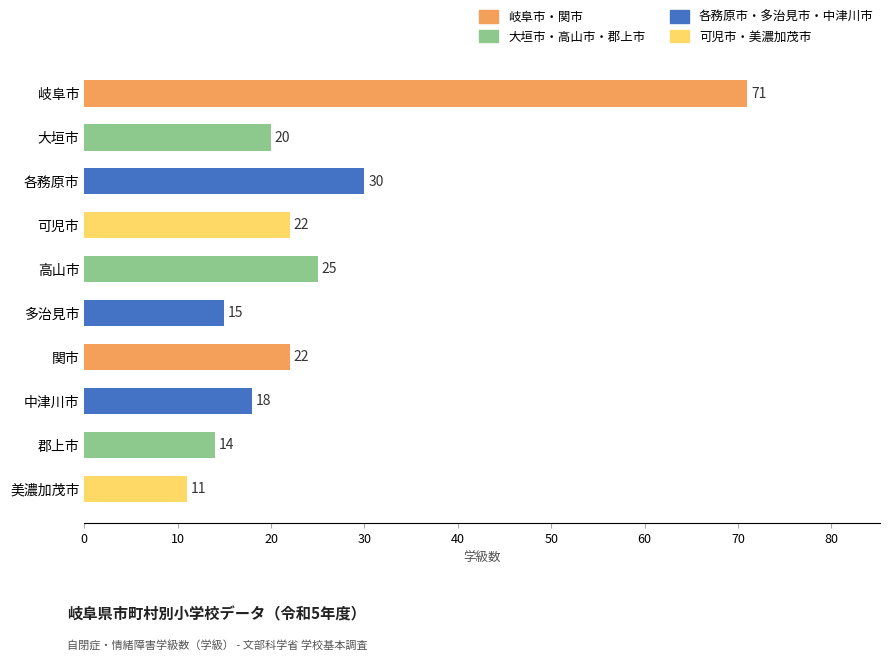

Reading bottom to top, transcribe all the data shown in this chart.

美濃加茂市=11	郡上市=14	中津川市=18	関市=22	多治見市=15	高山市=25	可児市=22	各務原市=30	大垣市=20	岐阜市=71